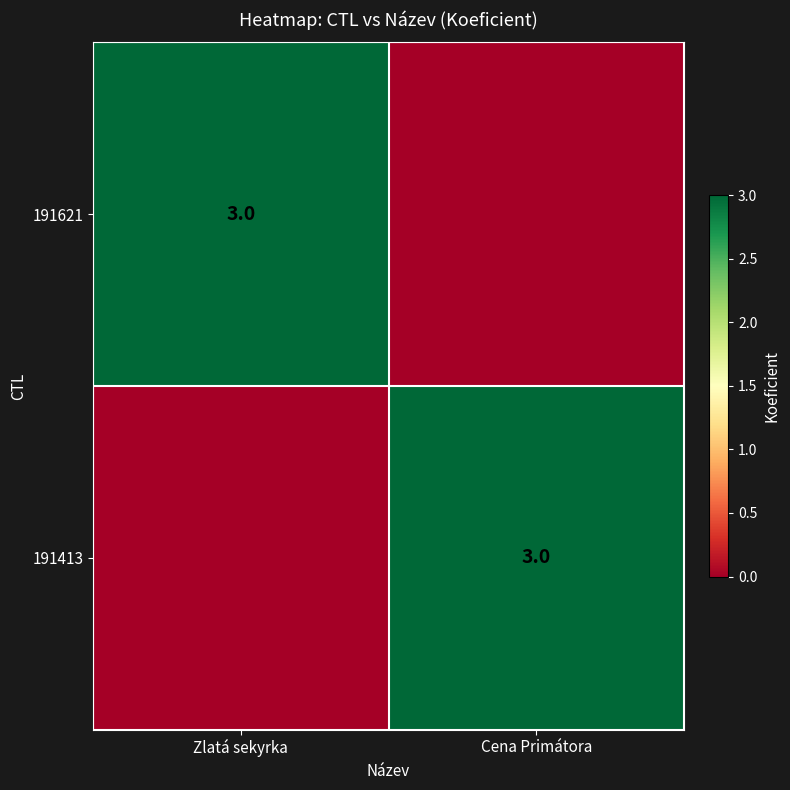

At which category is the sum across all series the highest?

Zlatá sekyrka